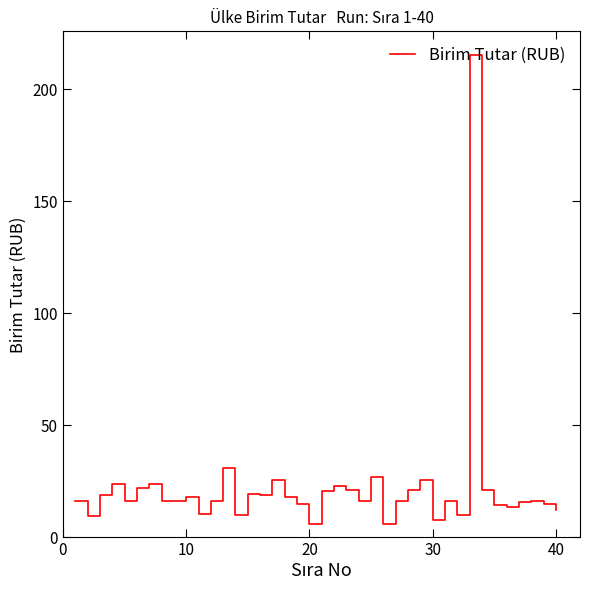

What is the smallest value displayed?

5.8